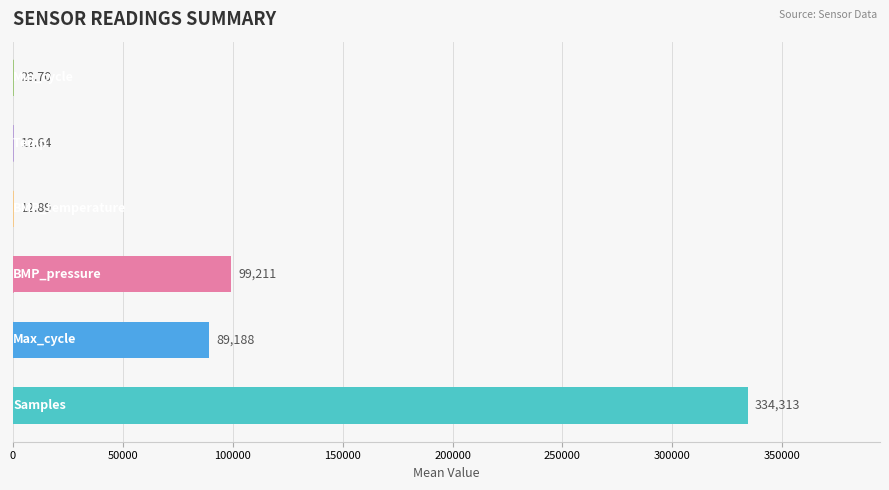

Where is BMP_temperature nearest to the value 12?

BMP_temperature